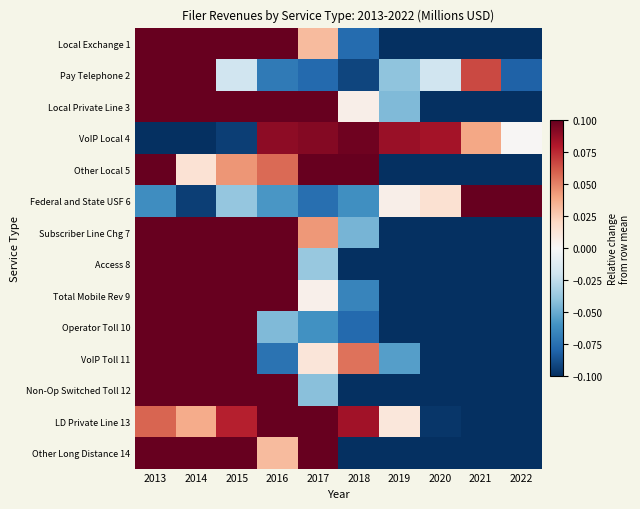

What is the total value across all series at 2020?

-2.7